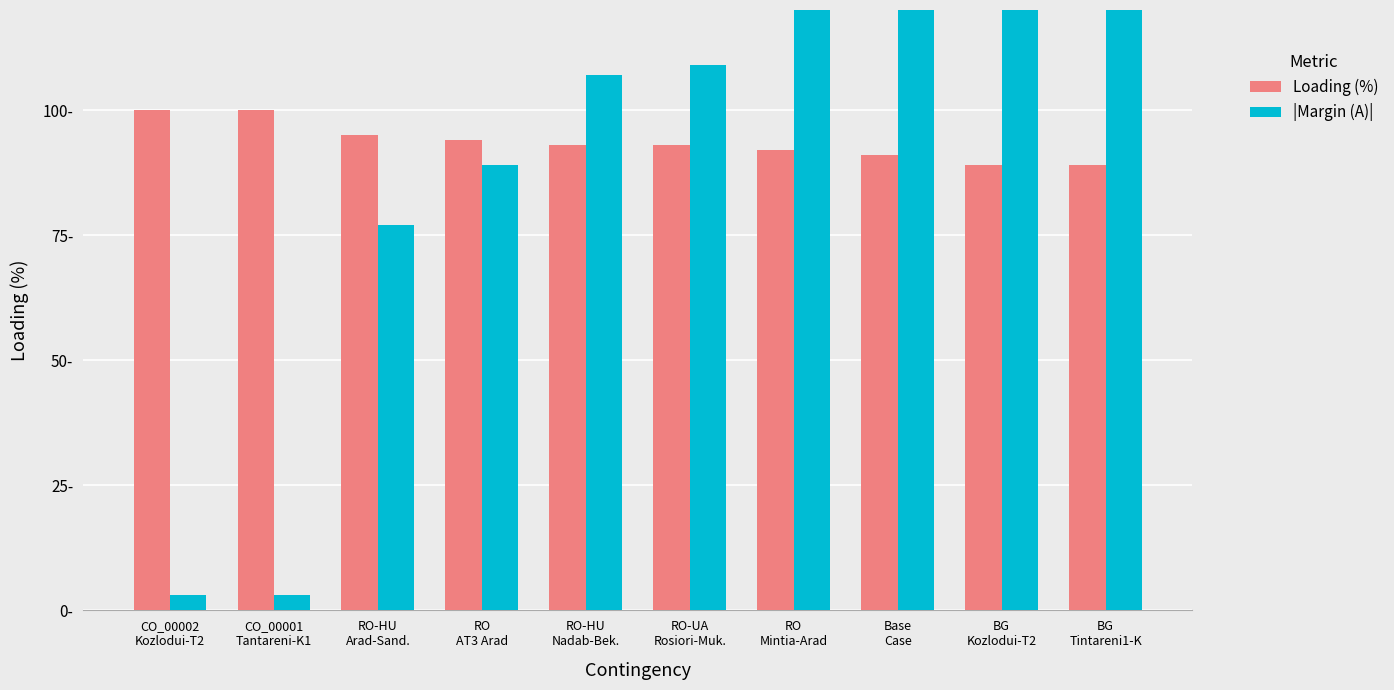

List the series in order of their peak value, highest first.

|Margin (A)|, Loading (%)